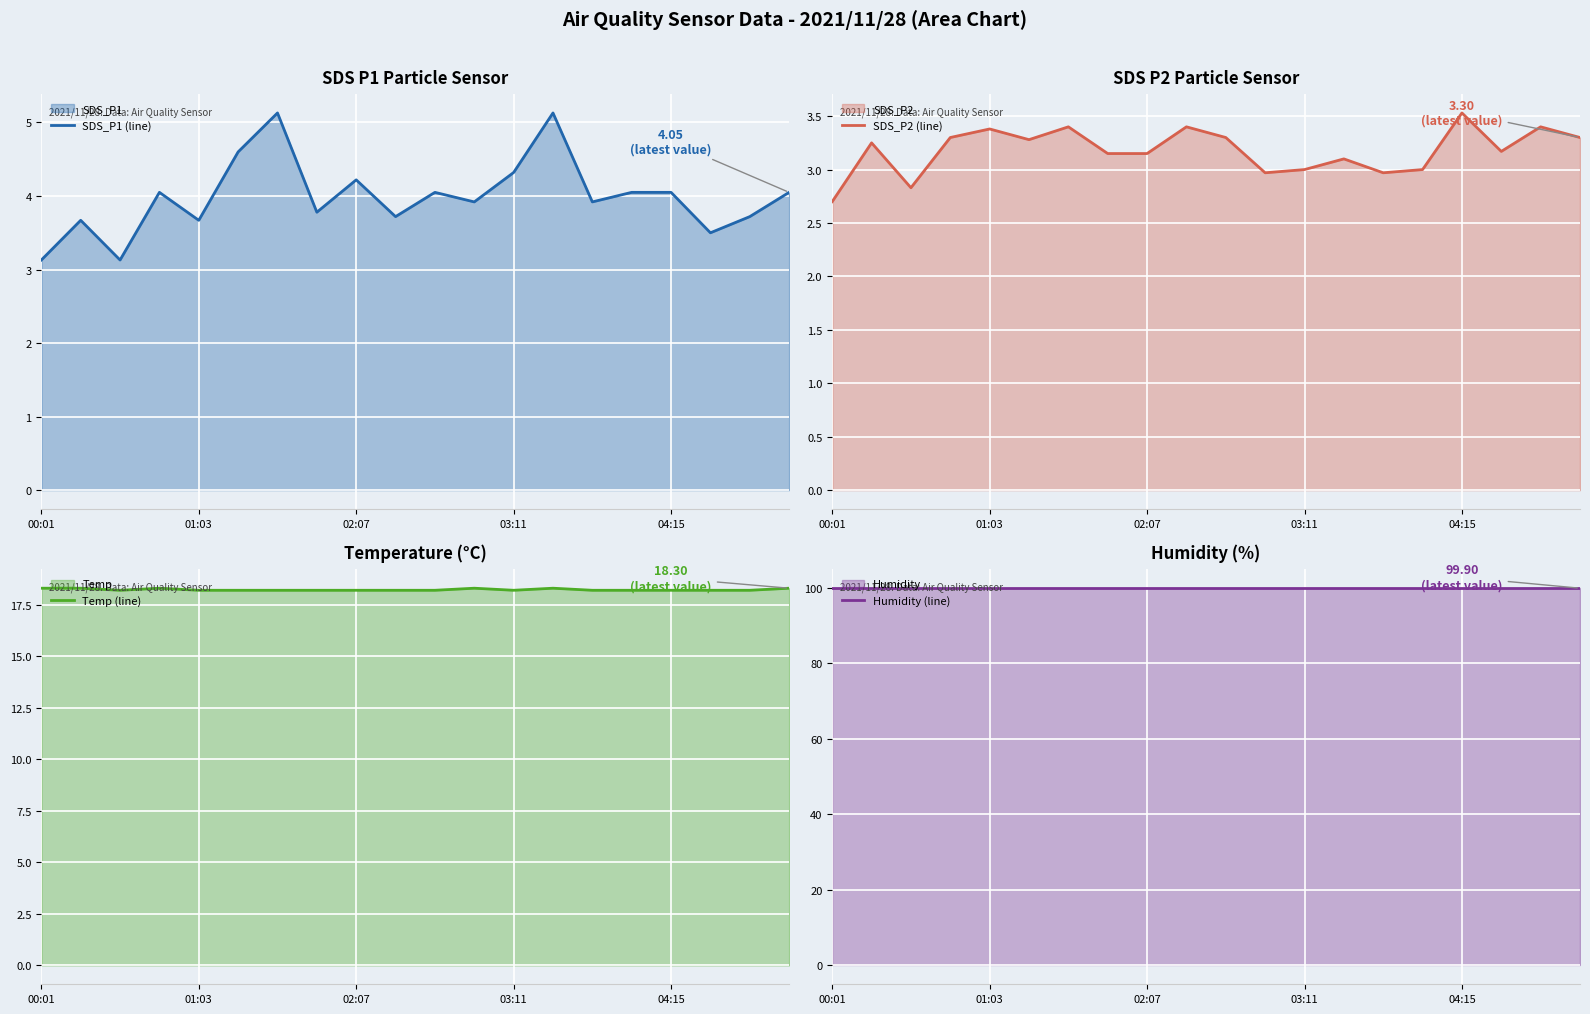

How many categories are shown in the chart?

20